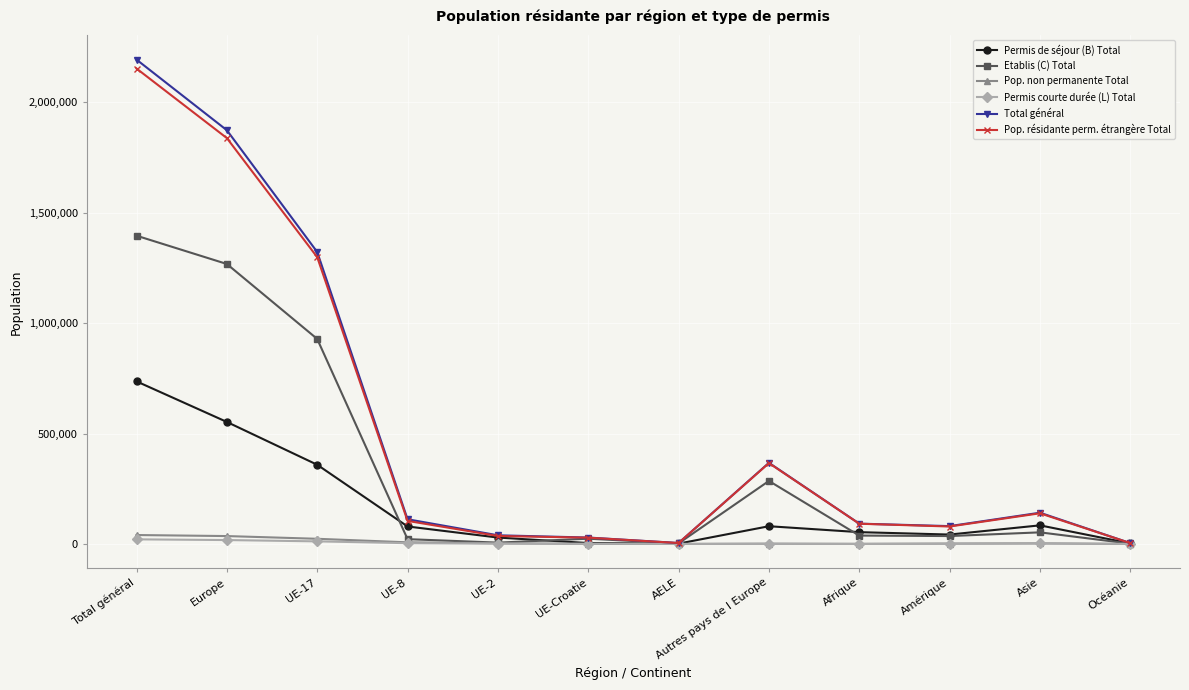

List the series in order of their peak value, highest first.

Total général, Pop. résidante perm. étrangère Total, Etablis (C) Total, Permis de séjour (B) Total, Pop. non permanente Total, Permis courte durée (L) Total